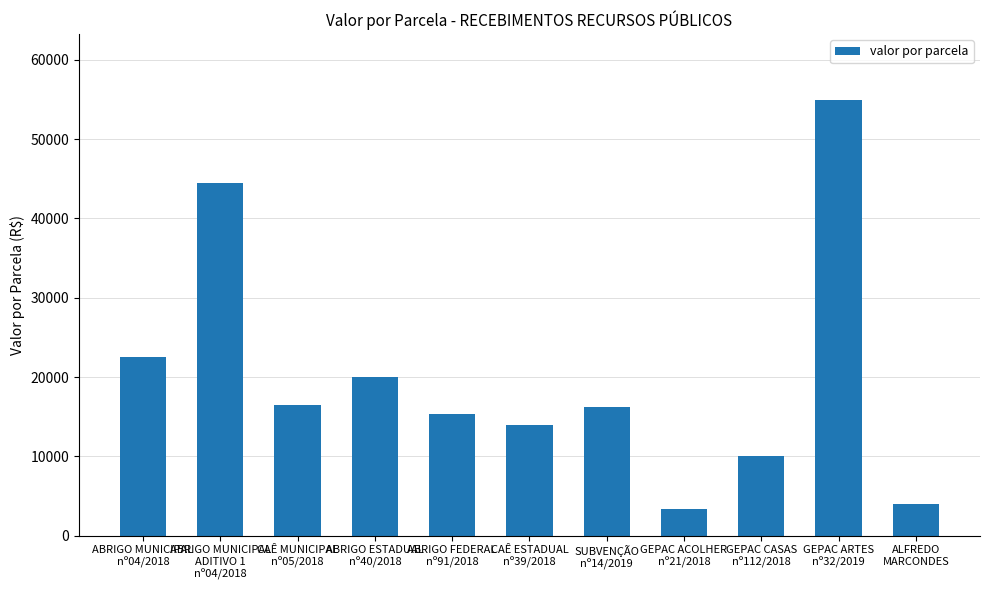

Reading right to left, list all the values displayed in this chart.

4000.0	55000.0	10000.0	3328.0	16180.0	14000.0	15312.5	20000.0	16500.0	44440.0	22500.0